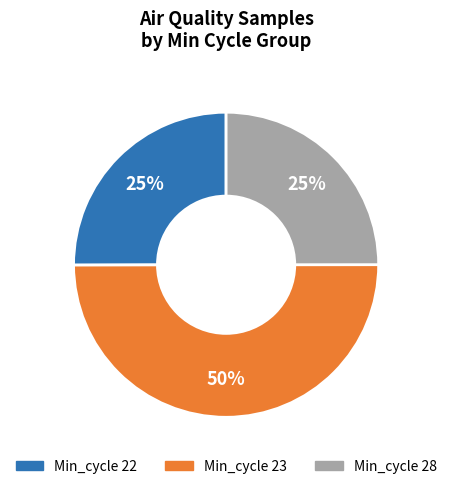

To the nearest percent, what is the difference between the largest and smallest slice percentages?

25%